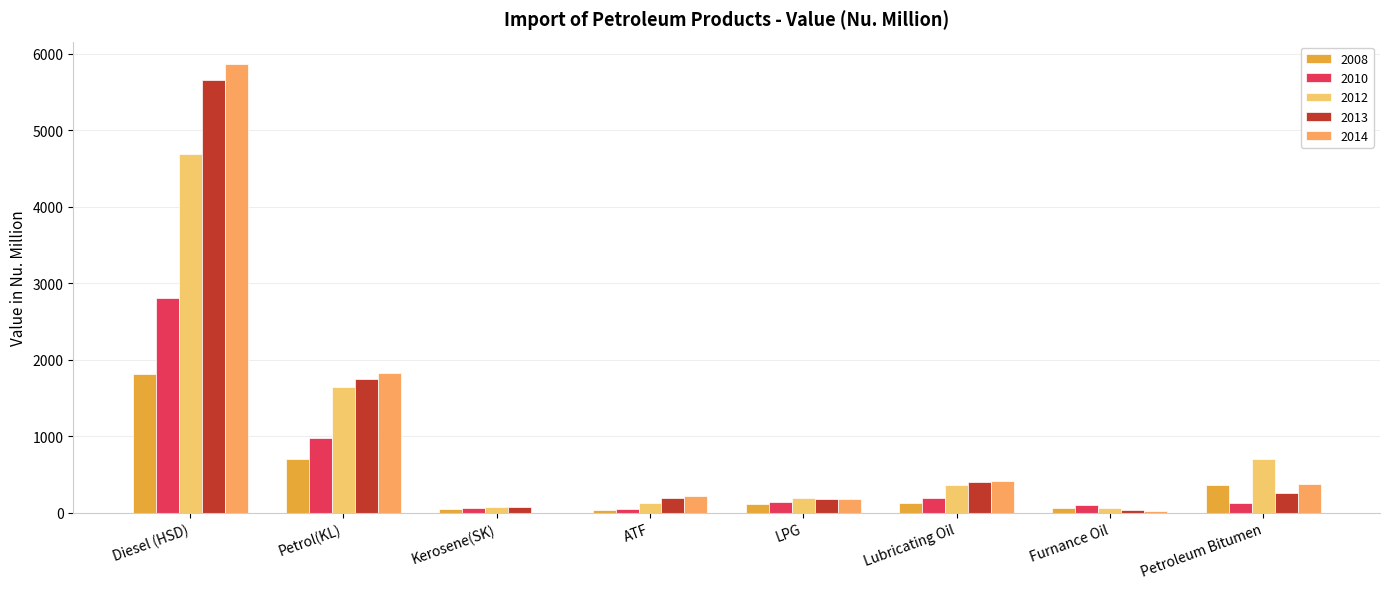

Count the number of data series in this chart.

5